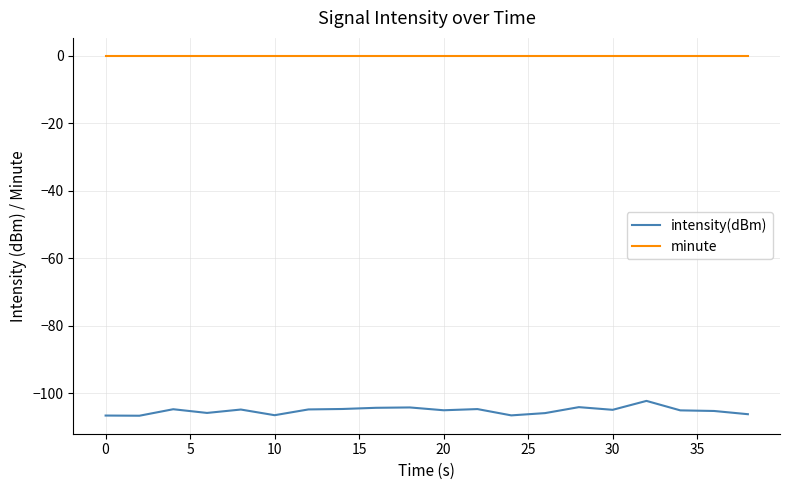

Which series has the largest total across all categories?

minute